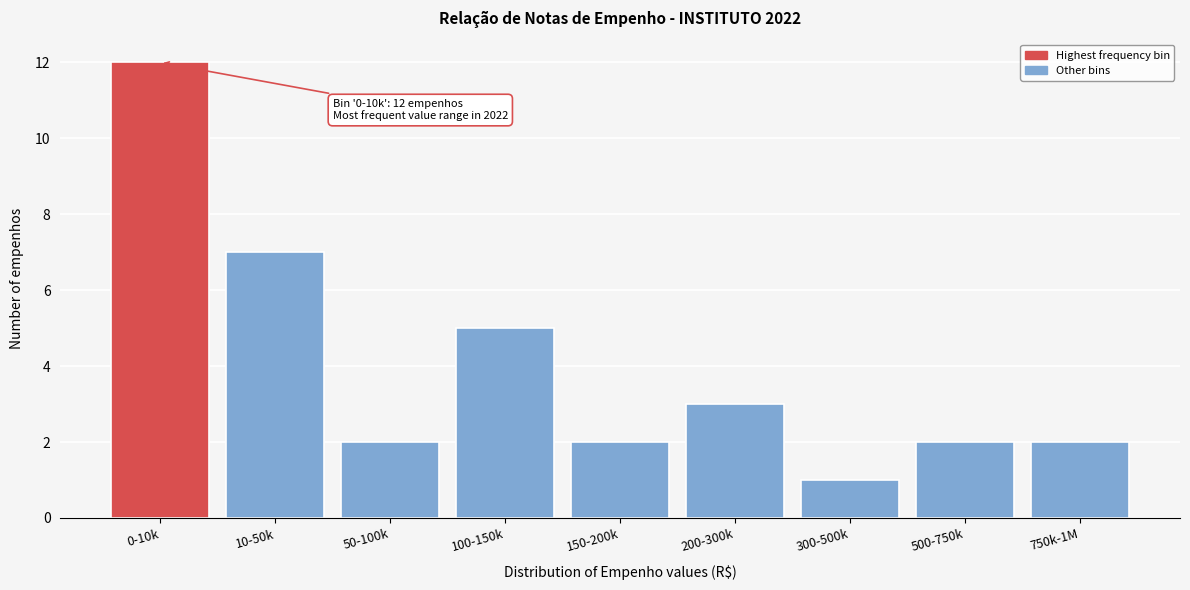

Reading right to left, list all the values displayed in this chart.

2	2	1	3	2	5	2	7	12